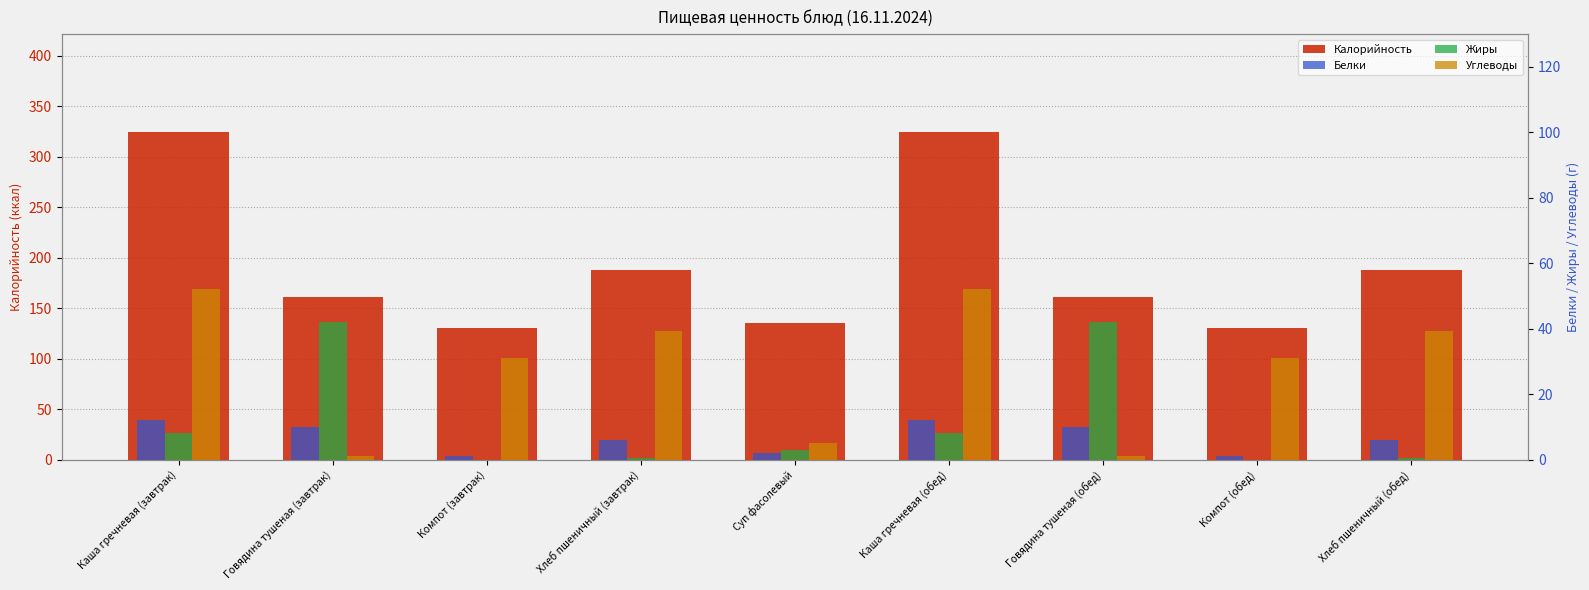

Reading right to left, extract all data points from this chart.

Калорийность: Хлеб пшеничный (обед)=188.0	Компот (обед)=130.0	Говядина тушеная (обед)=161.0	Каша гречневая (обед)=324.0	Суп фасолевый=135.0	Хлеб пшеничный (завтрак)=188.0	Компот (завтрак)=130.0	Говядина тушеная (завтрак)=161.0	Каша гречневая (завтрак)=324.0
Белки: Хлеб пшеничный (обед)=6.1	Компот (обед)=1.0	Говядина тушеная (обед)=10.0	Каша гречневая (обед)=12.0	Суп фасолевый=2.0	Хлеб пшеничный (завтрак)=6.1	Компот (завтрак)=1.0	Говядина тушеная (завтрак)=10.0	Каша гречневая (завтрак)=12.0
Жиры: Хлеб пшеничный (обед)=0.6	Компот (обед)=0.0	Говядина тушеная (обед)=42.0	Каша гречневая (обед)=8.0	Суп фасолевый=3.0	Хлеб пшеничный (завтрак)=0.6	Компот (завтрак)=0.0	Говядина тушеная (завтрак)=42.0	Каша гречневая (завтрак)=8.0
Углеводы: Хлеб пшеничный (обед)=39.4	Компот (обед)=31.0	Говядина тушеная (обед)=1.0	Каша гречневая (обед)=52.0	Суп фасолевый=5.0	Хлеб пшеничный (завтрак)=39.4	Компот (завтрак)=31.0	Говядина тушеная (завтрак)=1.0	Каша гречневая (завтрак)=52.0